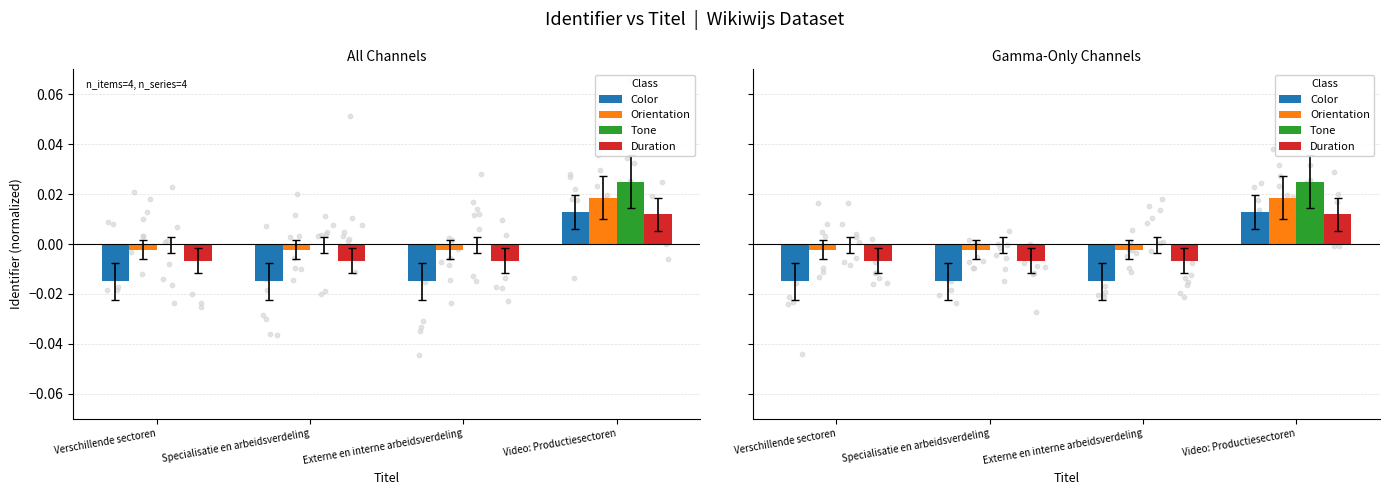

Which series contains the lowest Y value?

Color